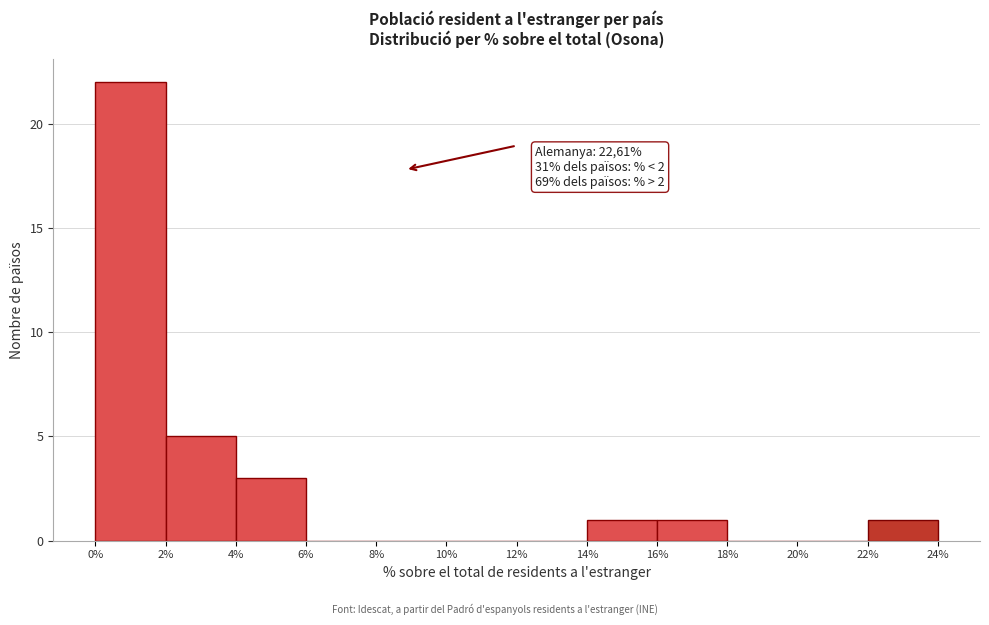

Which range on the x-axis has the tallest bar?

0% to 2%